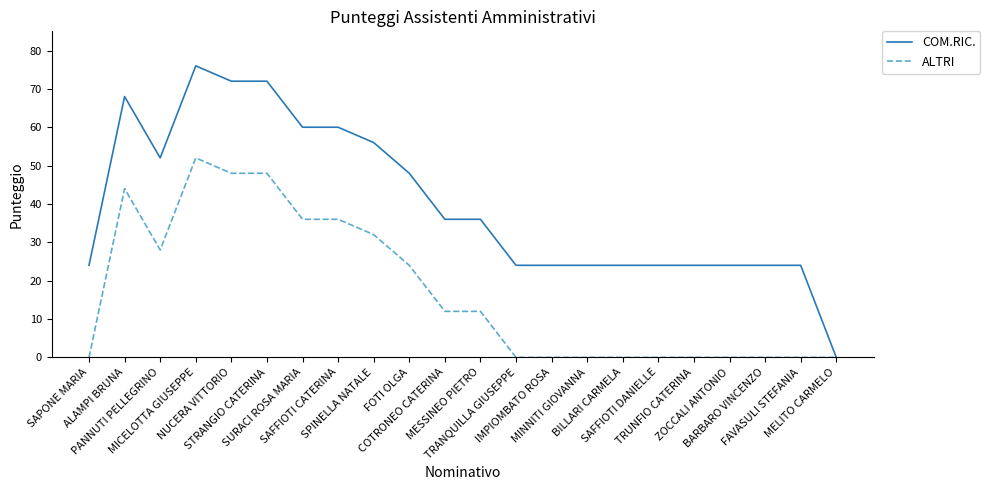

Reading left to right, what are all the values shown in this chart?

COM.RIC.: SAPONE MARIA=24	ALAMPI BRUNA=68	PANNUTI PELLEGRINO=52	MICELOTTA GIUSEPPE=76	NUCERA VITTORIO=72	STRANGIO CATERINA=72	SURACI ROSA MARIA=60	SAFFIOTI CATERINA=60	SPINELLA NATALE=56	FOTI OLGA=48	COTRONEO CATERINA=36	MESSINEO PIETRO=36	TRANQUILLA GIUSEPPE=24	IMPIOMBATO ROSA=24	MINNITI GIOVANNA=24	BILLARI CARMELA=24	SAFFIOTI DANIELLE=24	TRUNFIO CATERINA=24	ZOCCALI ANTONIO=24	BARBARO VINCENZO=24	FAVASULI STEFANIA=24	MELITO CARMELO=0
ALTRI: SAPONE MARIA=0	ALAMPI BRUNA=44	PANNUTI PELLEGRINO=28	MICELOTTA GIUSEPPE=52	NUCERA VITTORIO=48	STRANGIO CATERINA=48	SURACI ROSA MARIA=36	SAFFIOTI CATERINA=36	SPINELLA NATALE=32	FOTI OLGA=24	COTRONEO CATERINA=12	MESSINEO PIETRO=12	TRANQUILLA GIUSEPPE=0	IMPIOMBATO ROSA=0	MINNITI GIOVANNA=0	BILLARI CARMELA=0	SAFFIOTI DANIELLE=0	TRUNFIO CATERINA=0	ZOCCALI ANTONIO=0	BARBARO VINCENZO=0	FAVASULI STEFANIA=0	MELITO CARMELO=0